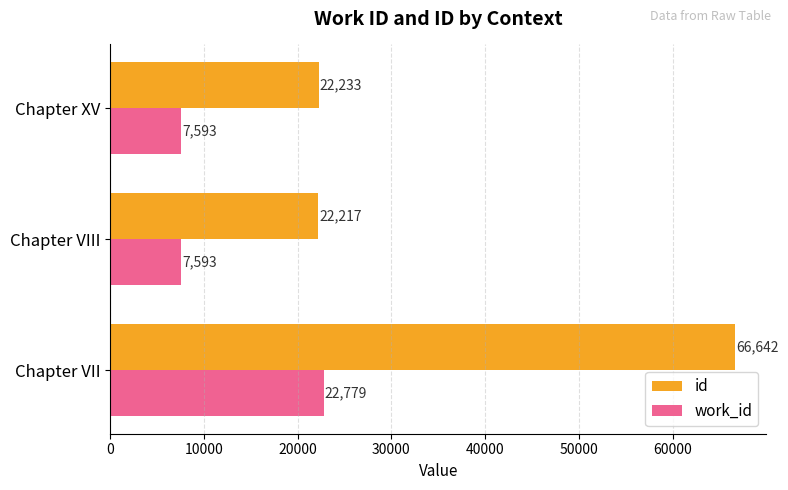

What is the smallest value displayed?

7593